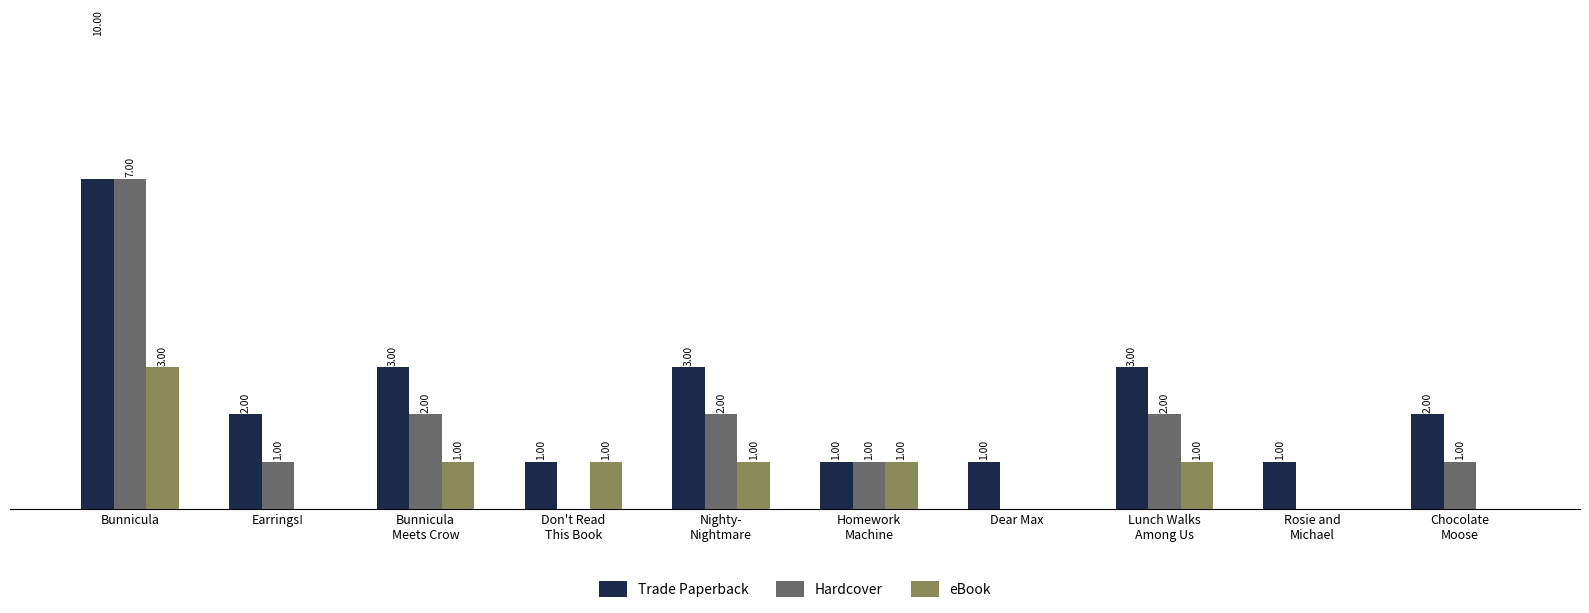

Reading left to right, extract all data points from this chart.

Trade Paperback: 10	2	3	1	3	1	1	3	1	2
Hardcover: 7	1	2	0	2	1	0	2	0	1
eBook: 3	0	1	1	1	1	0	1	0	0